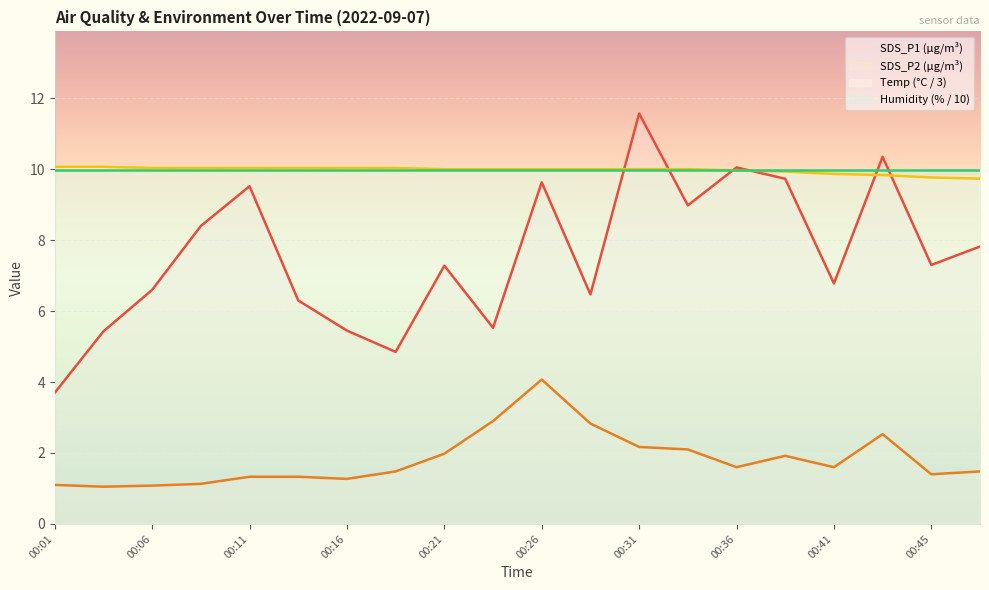

What is the value of the SDS_P2 point at the 17th from the left?

1.6